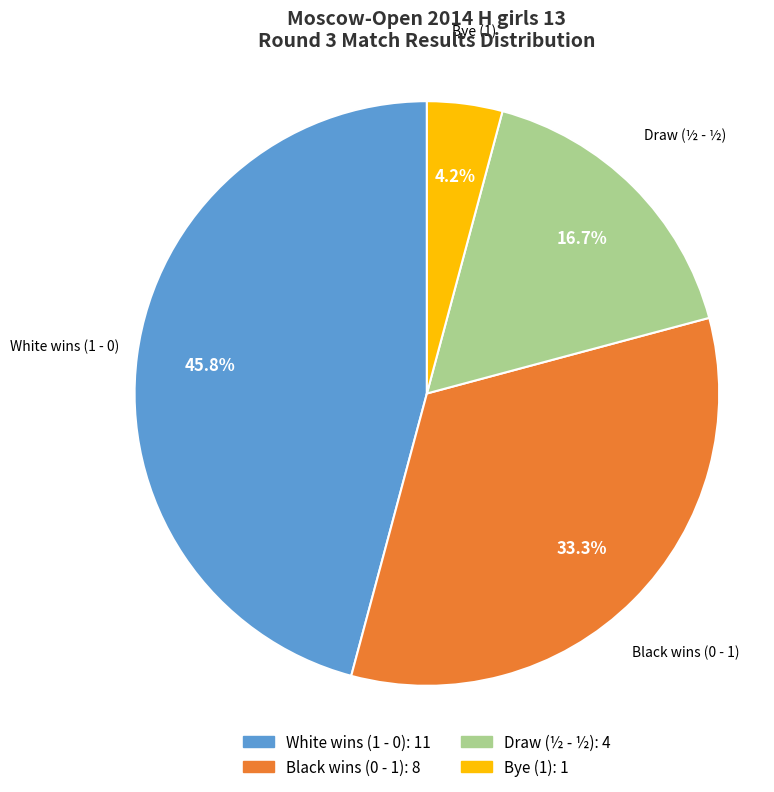

Does any single category account for the majority?

No